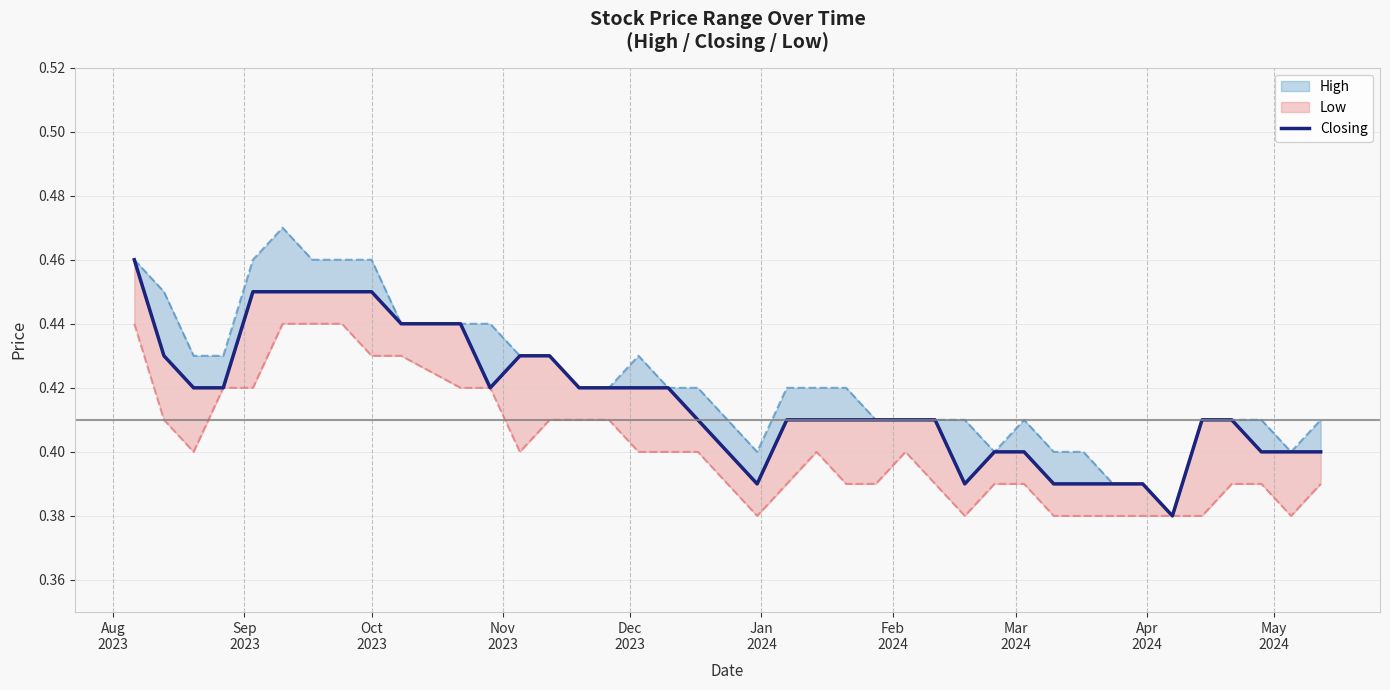

How many interior local valleys (lower than both neighbors) does the data have?

4